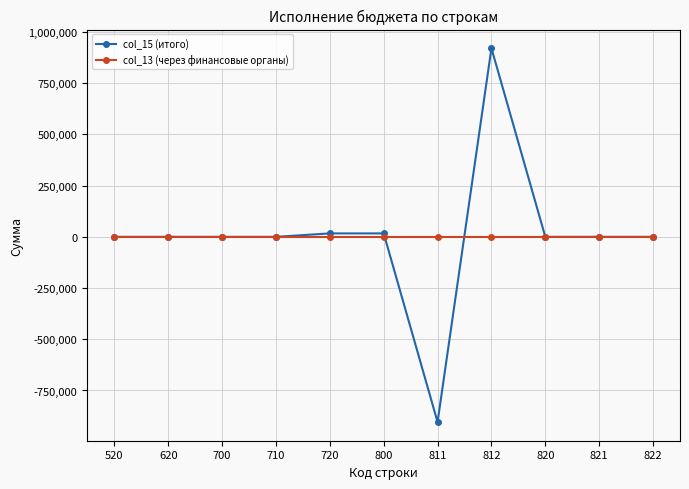

Is it true that col_13 (через финансовые органы) equals 0.0 at 520?

True